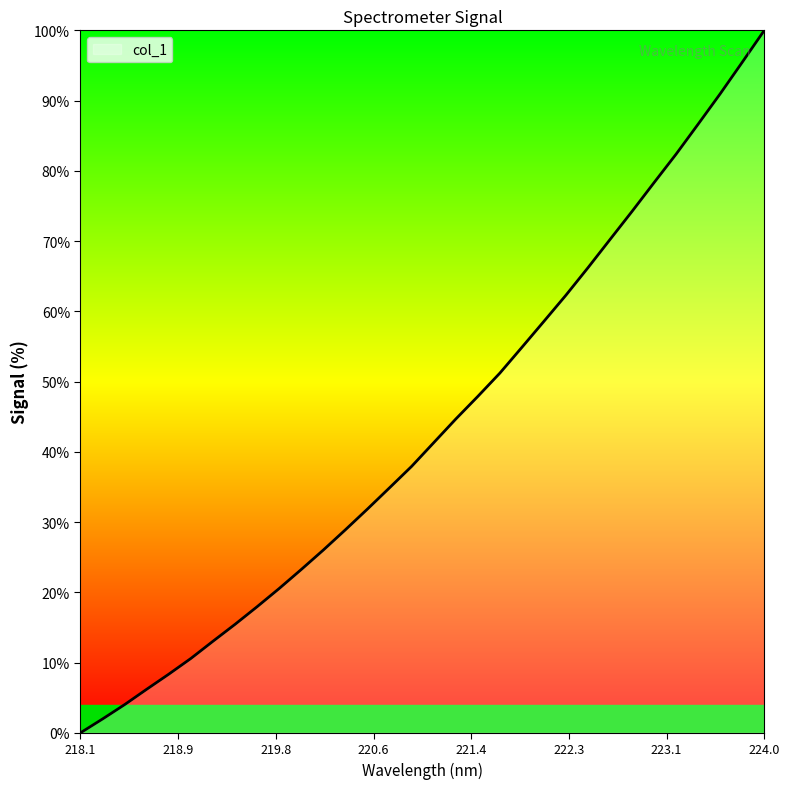

What is the maximum value shown in the chart?

100.0